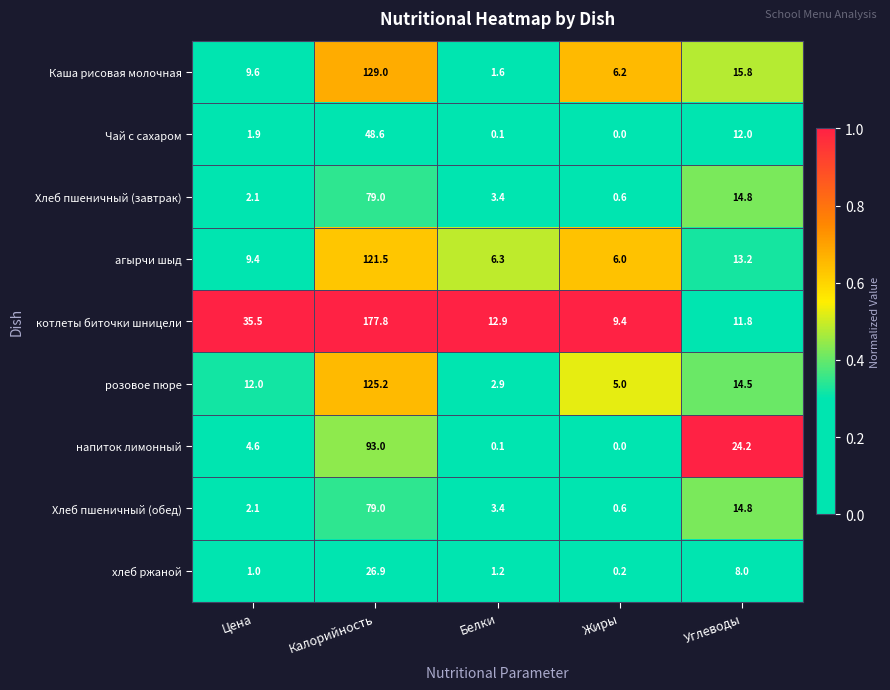

Is it true that хлеб ржаной equals 0.2 at Жиры?

True